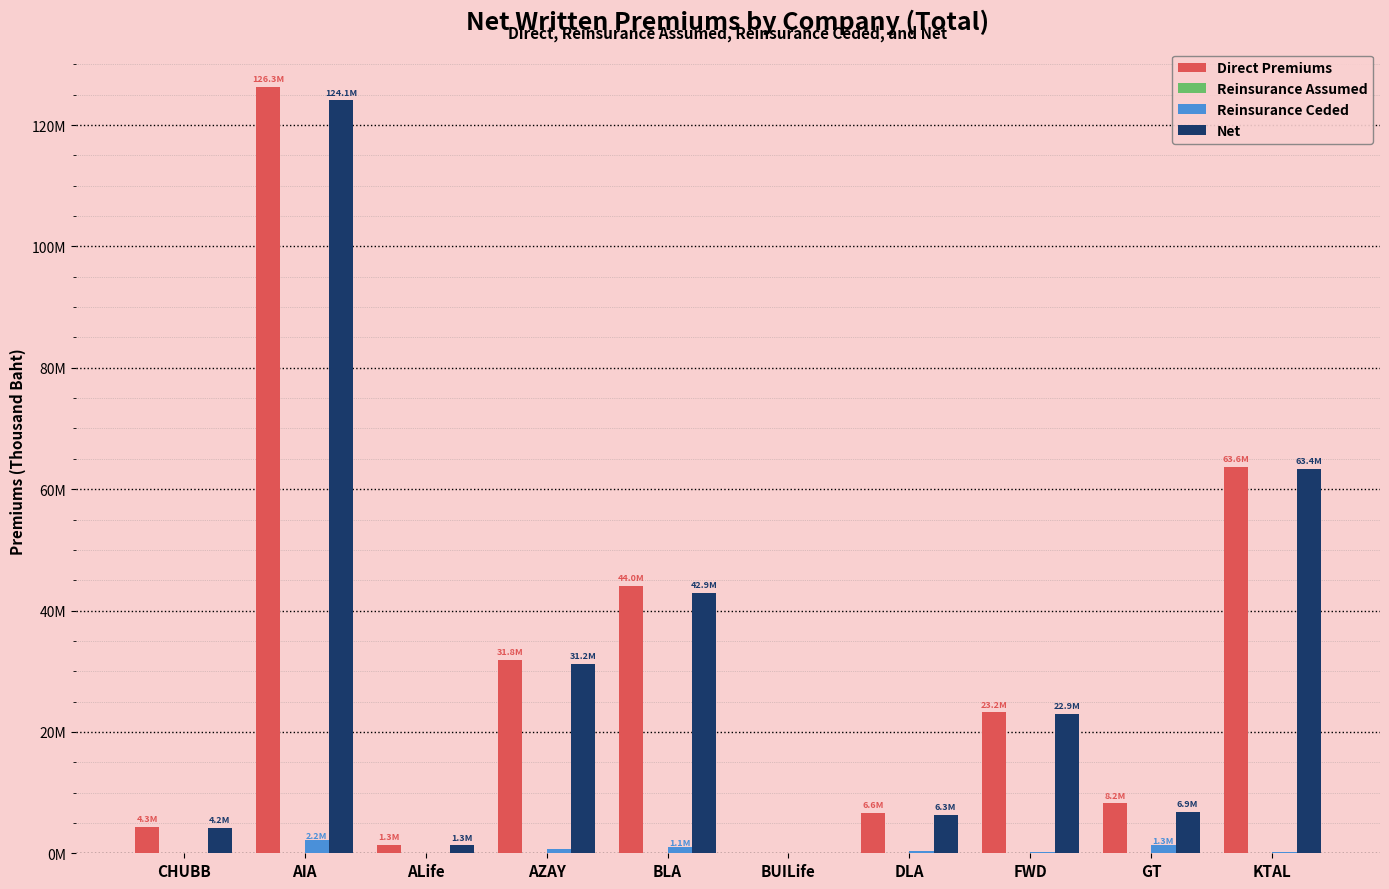

Reading left to right, what are all the values shown in this chart?

Direct Premiums: CHUBB=4285582.3	AIA=126258943.9	ALife=1342452.8	AZAY=31848946.4	BLA=44004906.2	BUILife=39534.9	DLA=6635081.9	FWD=23221578.9	GT=8213497.3	KTAL=63636714.9
Reinsurance Assumed: CHUBB=0.0	AIA=0.0	ALife=0.0	AZAY=3127.8	BLA=0.0	BUILife=0.0	DLA=0.0	FWD=0.0	GT=0.0	KTAL=0.0
Reinsurance Ceded: CHUBB=111462.6	AIA=2180800.5	ALife=26952.3	AZAY=666858.0	BLA=1062504.8	BUILife=24354.6	DLA=308255.3	FWD=274291.8	GT=1339725.7	KTAL=261529.8
Net: CHUBB=4174119.7	AIA=124078143.4	ALife=1315500.6	AZAY=31185216.3	BLA=42942401.5	BUILife=15180.2	DLA=6326826.5	FWD=22947287.1	GT=6873771.6	KTAL=63375185.1